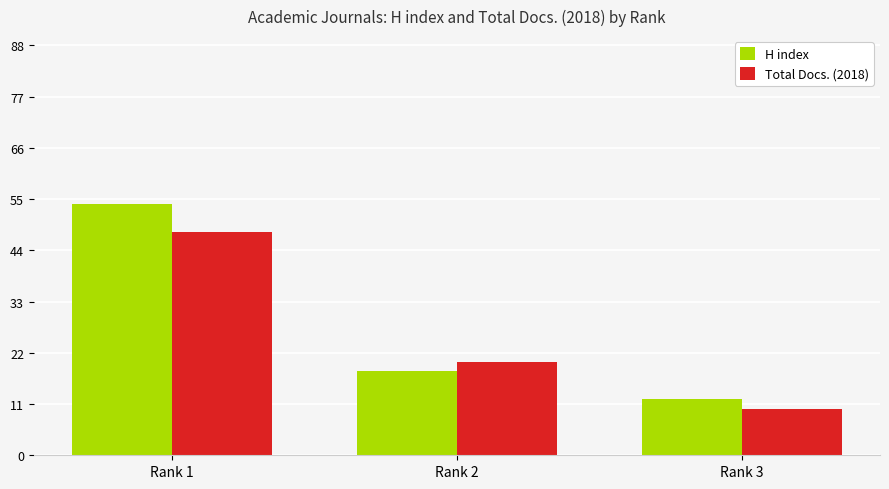

What is the difference between the maximum and minimum values in the H index series?

42